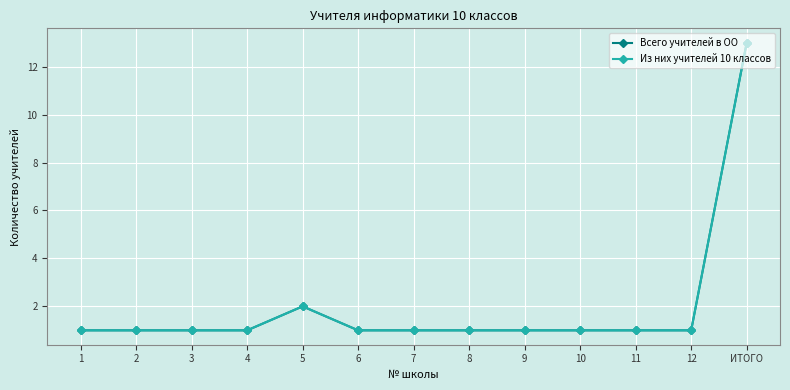

Does the chart have visible grid lines?

Yes